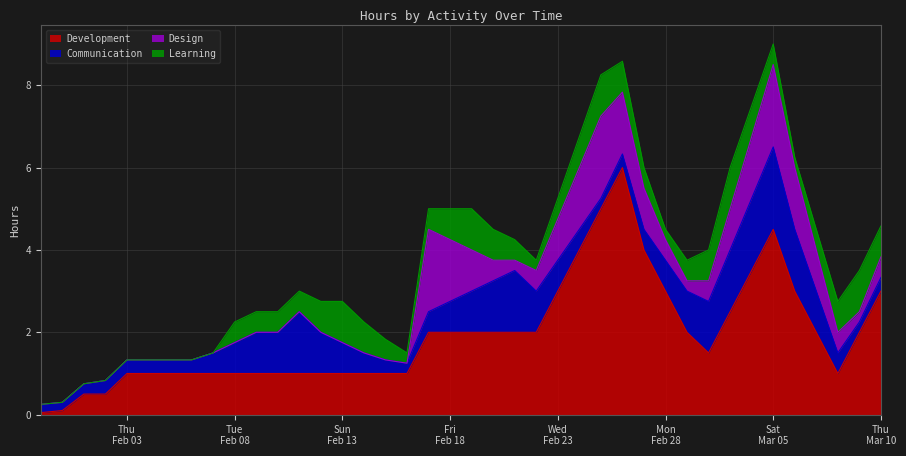

Which series ends up on top after the final intersection of Communication and Design?

Communication